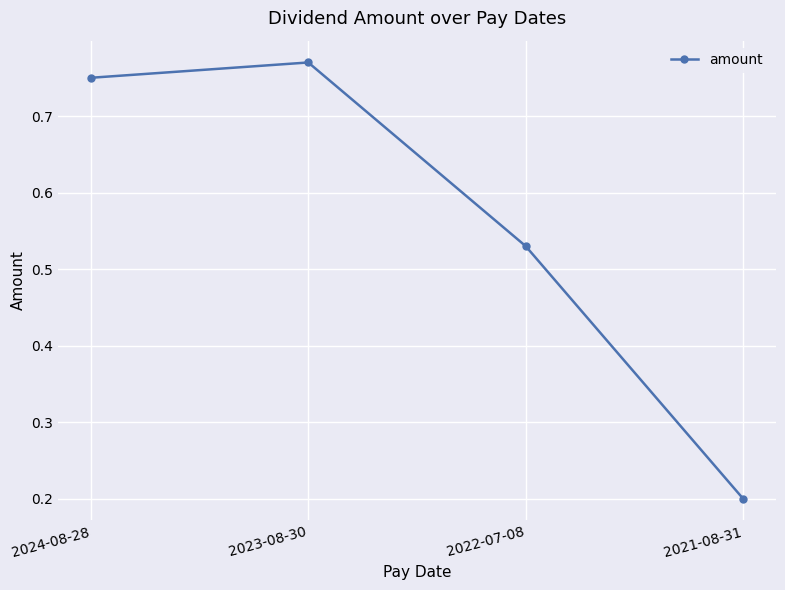

Count the values in the range 0 to 1.

4